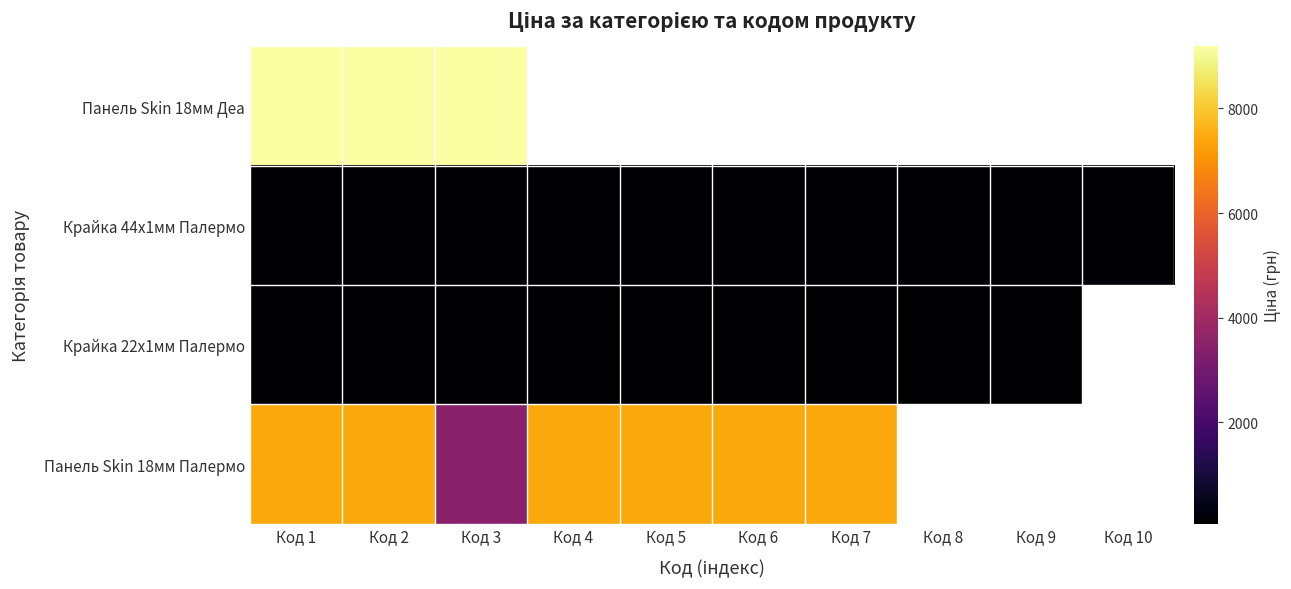

What is the minimum value for Панель Skin 18мм Палермо?

3420.6